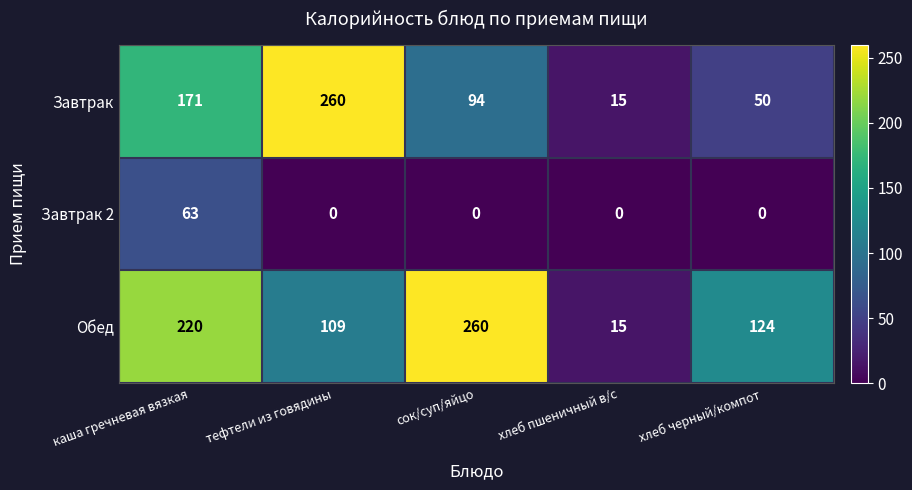

What is the sum of the Завтрак values at каша гречневая вязкая and хлеб пшеничный в/с?

186